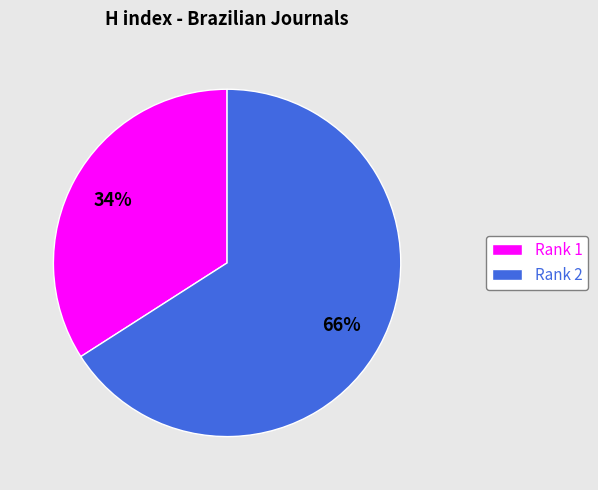

Count the number of slices in the pie.

2